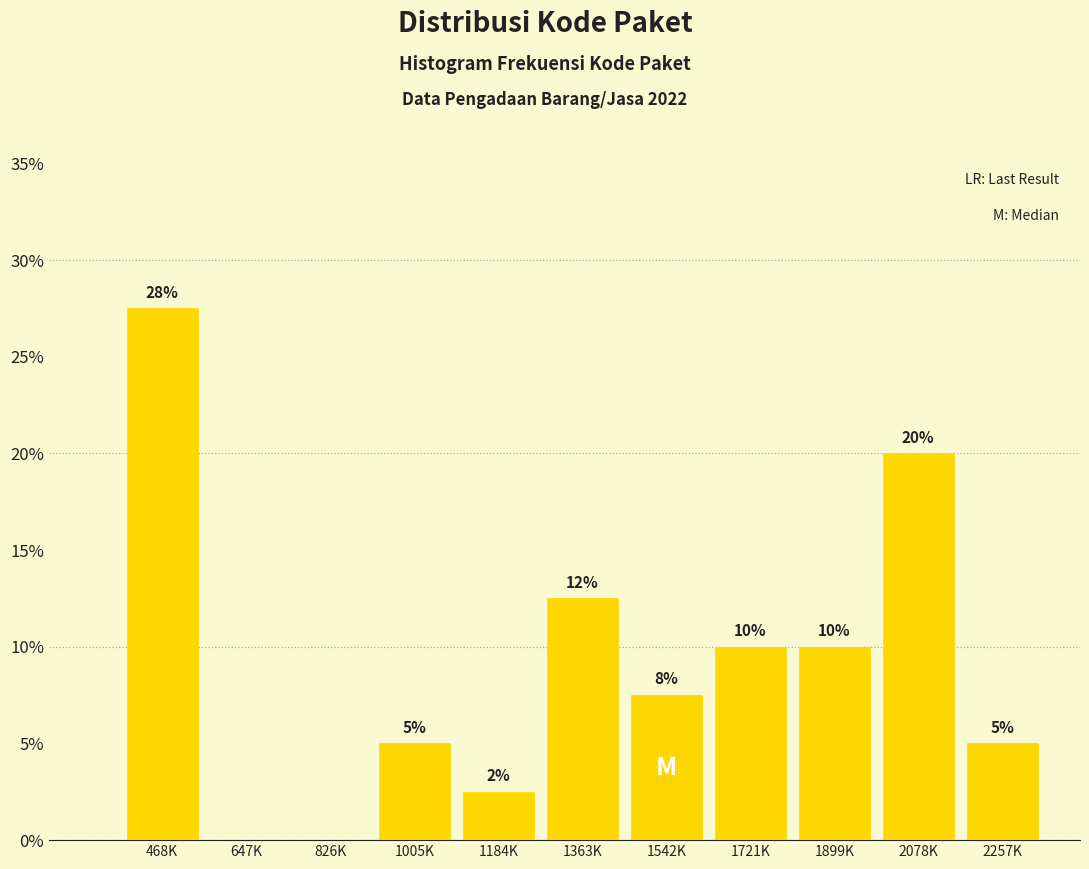

What is the sum of all values?

100.0